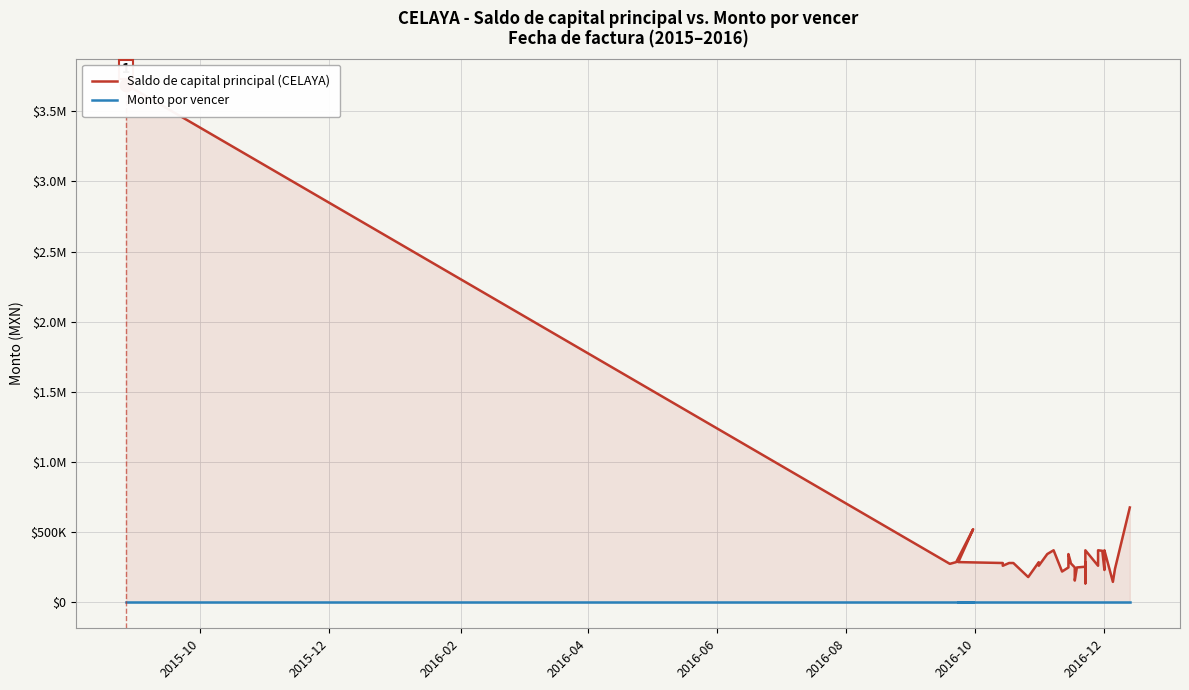

Reading right to left, what are all the values shown in this chart?

Saldo de capital principal (CELAYA): 676334.6	239718.1	146400.0	371386.0	344378.2	230853.8	367631.8	371386.0	261126.0	371386.0	208513.5	136000.0	287200.0	254400.0	248996.7	155616.6	248996.7	280730.3	289916.6	289916.6	344378.2	248996.7	220033.5	220033.5	371386.0	344378.2	344378.2	261126.0	286735.8	180480.0	280731.8	280731.8	261126.0	261126.0	280731.8	287205.2	521662.8	287205.2	274756.4	3689023.8
Monto por vencer: 0.0	0.0	0.0	0.0	0.0	0.0	0.0	0.0	0.0	0.0	0.0	0.0	0.0	0.0	0.0	0.0	0.0	0.0	0.0	0.0	0.0	0.0	0.0	0.0	0.0	0.0	0.0	0.0	0.0	0.0	0.0	0.0	0.0	0.0	0.0	0.0	0.0	0.0	0.0	0.0